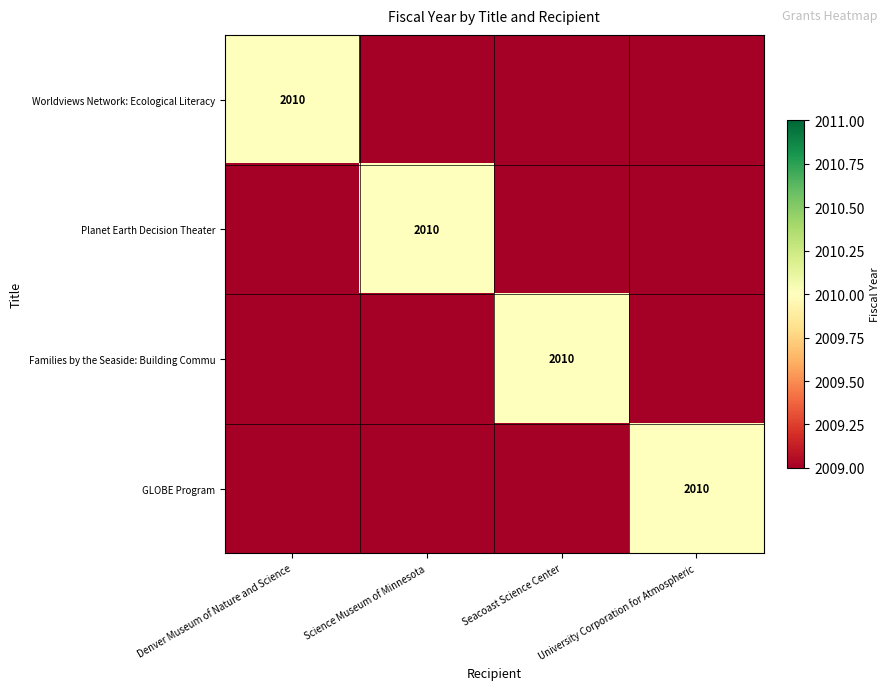

True or false: Families by the Seaside: Building Commu has a value of 979 at Seacoast Science Center.

False